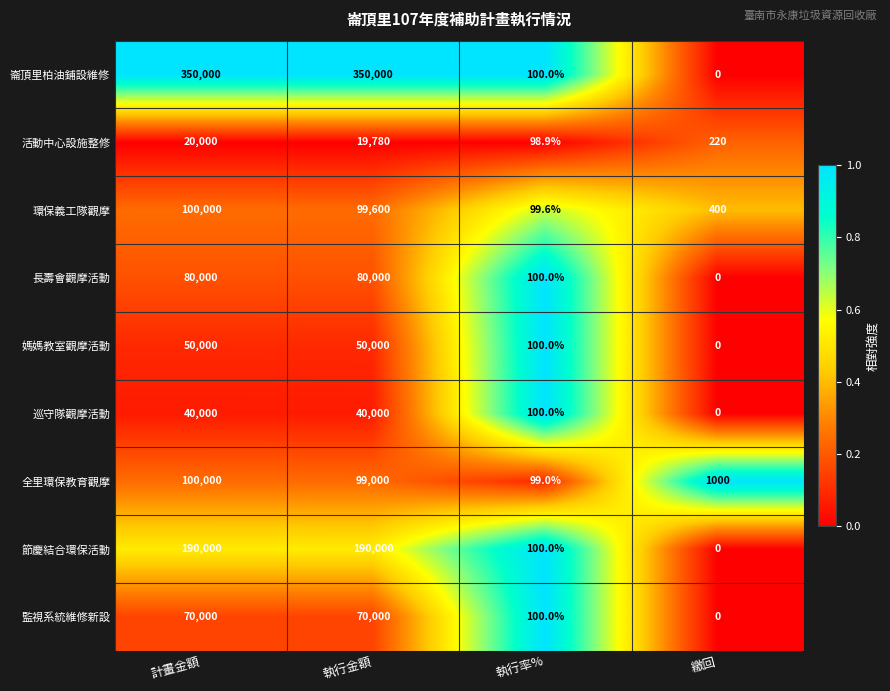

Which category has the lowest value across all series?

繳回